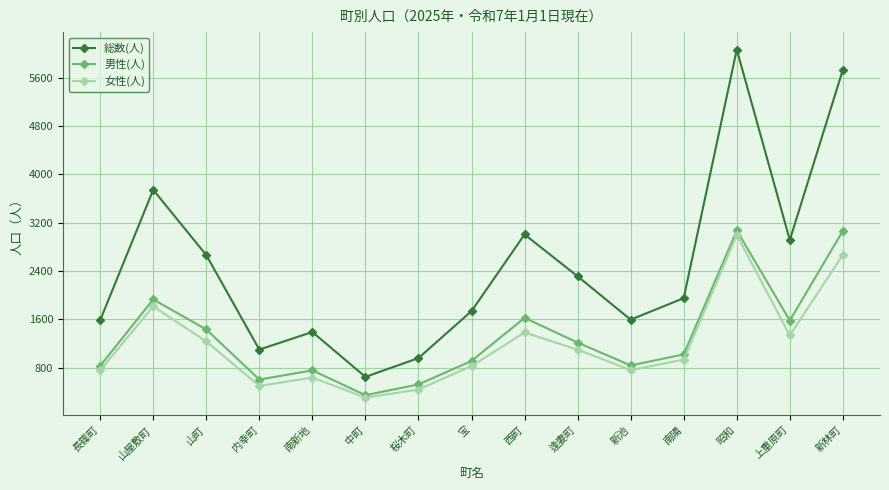

Read the 男性(人) value at 内幸町, to the nearest 10.

600